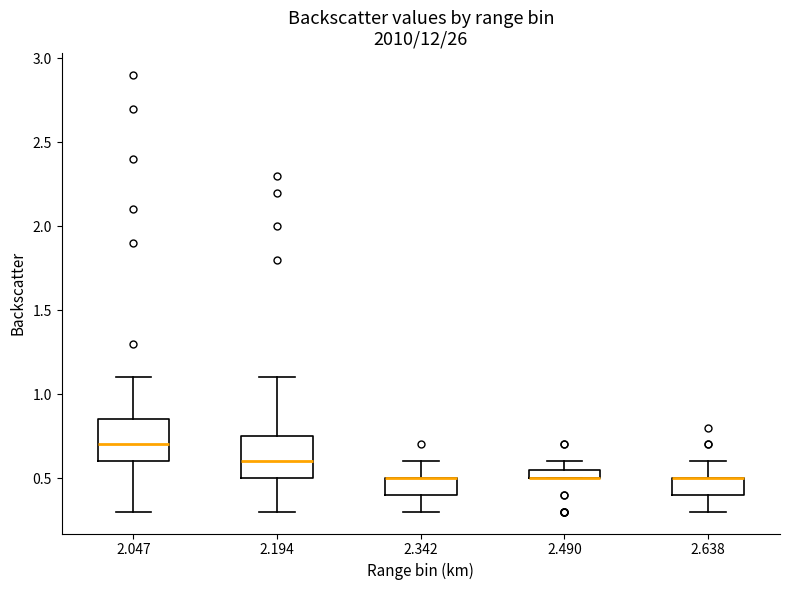

Where does the lower whisker of the box at x = 2.638 end on the y-axis? The values are not printed on the chart, so give them approximately, as read against the axis.

0.30